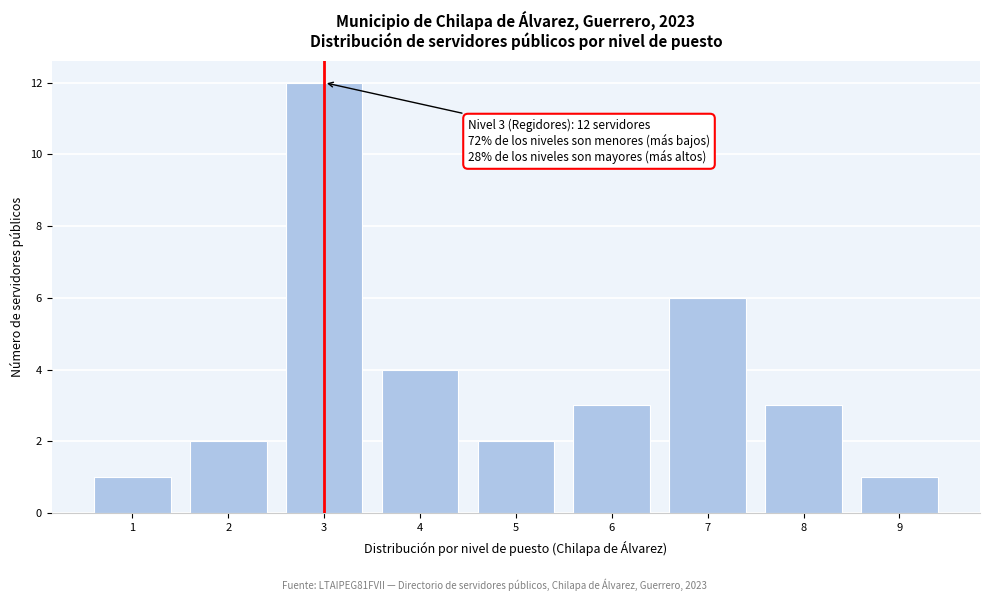

Reading left to right, what are all the values shown in this chart?

1	2	12	4	2	3	6	3	1